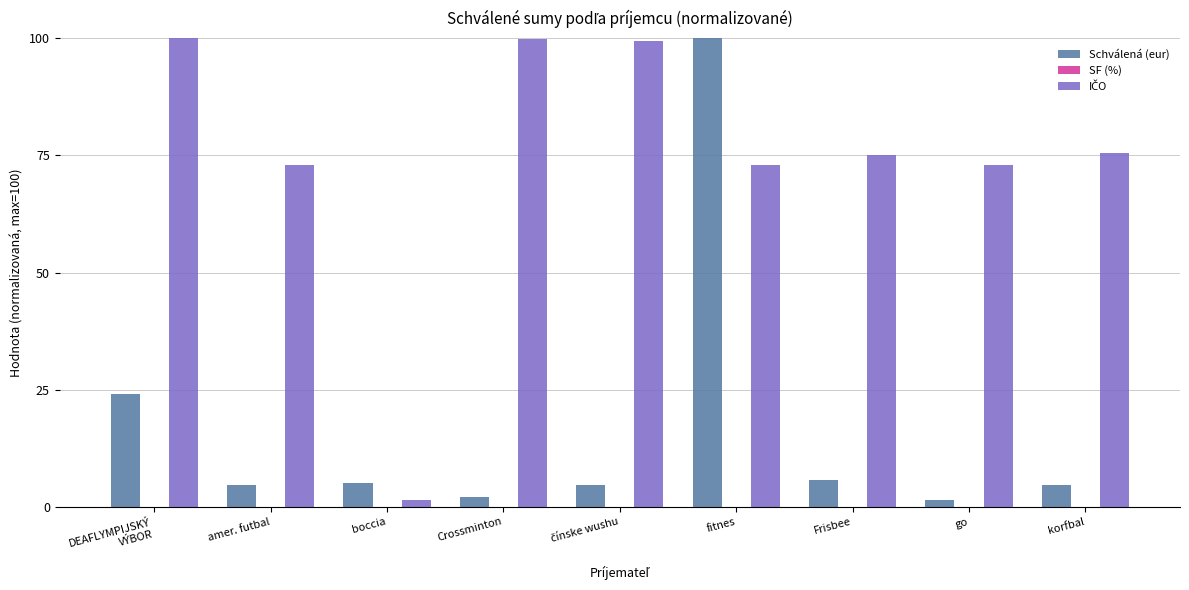

What position from the left is Frisbee?

7